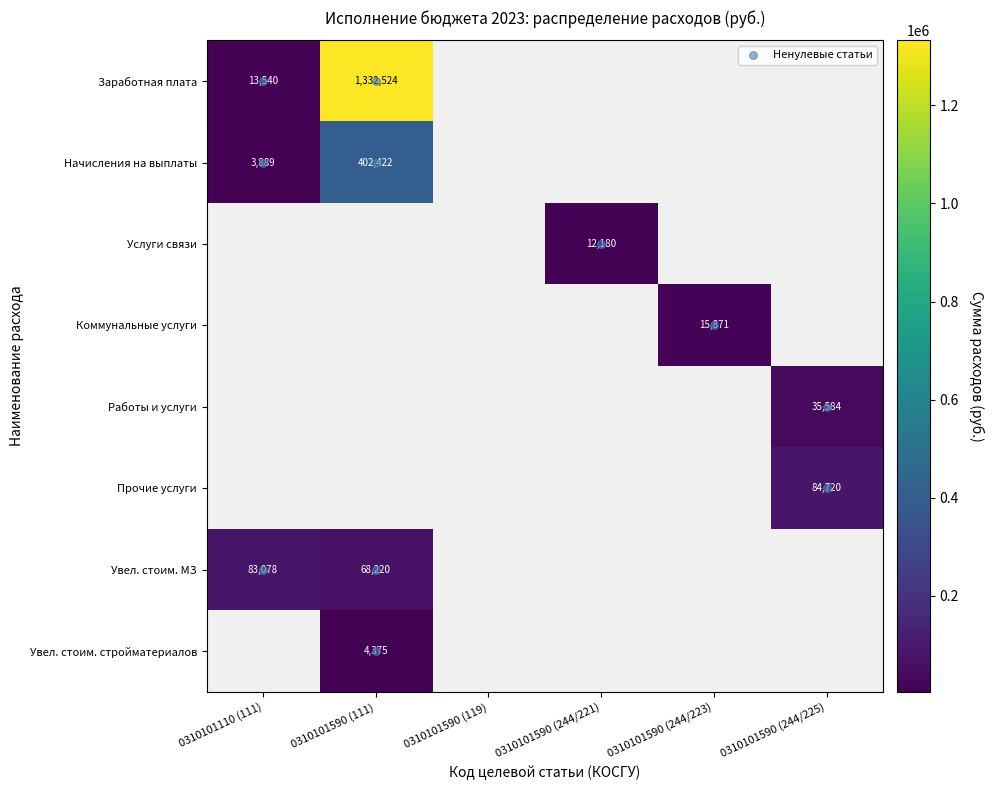

List the series in order of their peak value, lowest first.

Увеличение стоимости стройматериалов, Услуги связи, Коммунальные услуги, Работы, услуги по содержанию, Увеличение стоимости прочих МЗ, Прочие работы, услуги, Начисления на выплаты по оплате труда, Заработная плата